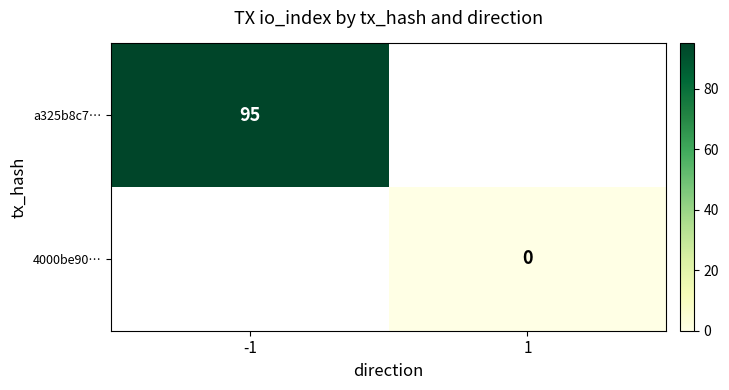

The a325b8c7… series shows 166 at -1. True or false?

False